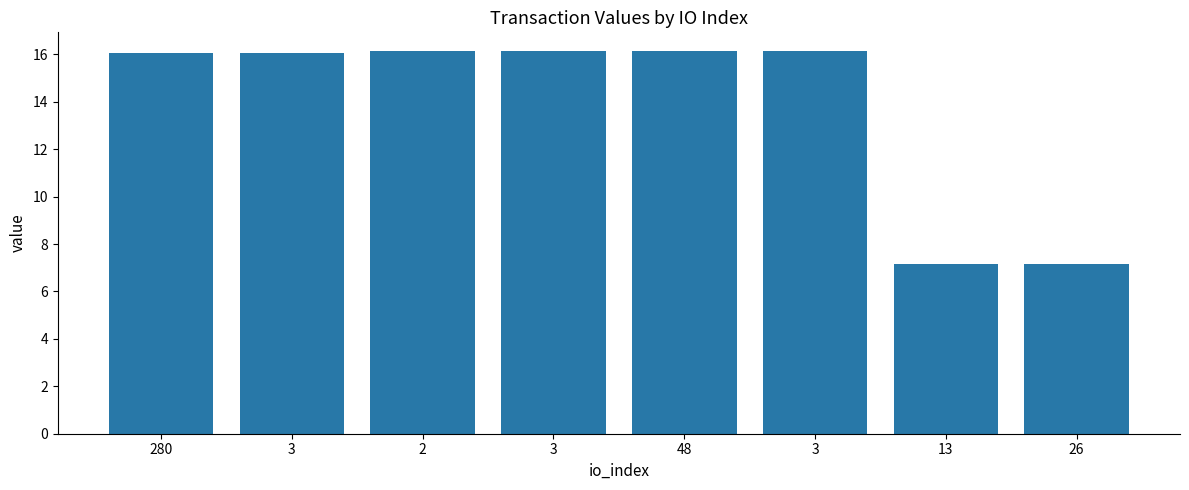

At which label does the data first exceed 16?

280